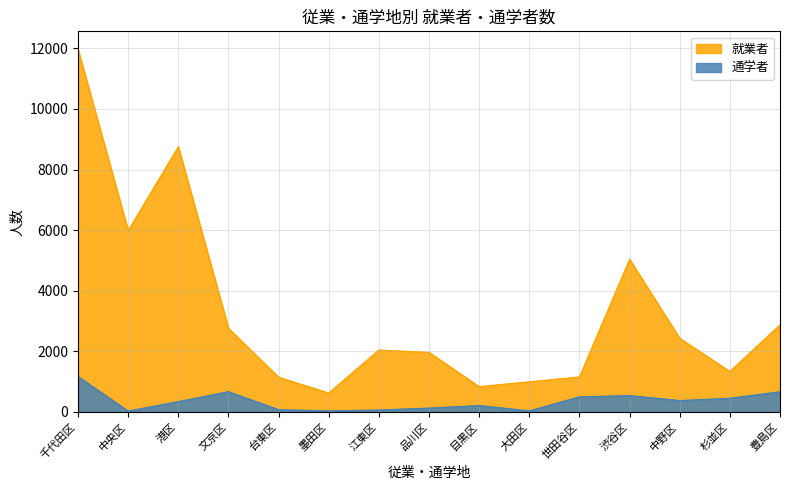

Between 千代田区 and 目黒区, which series saw the biggest shift?

就業者